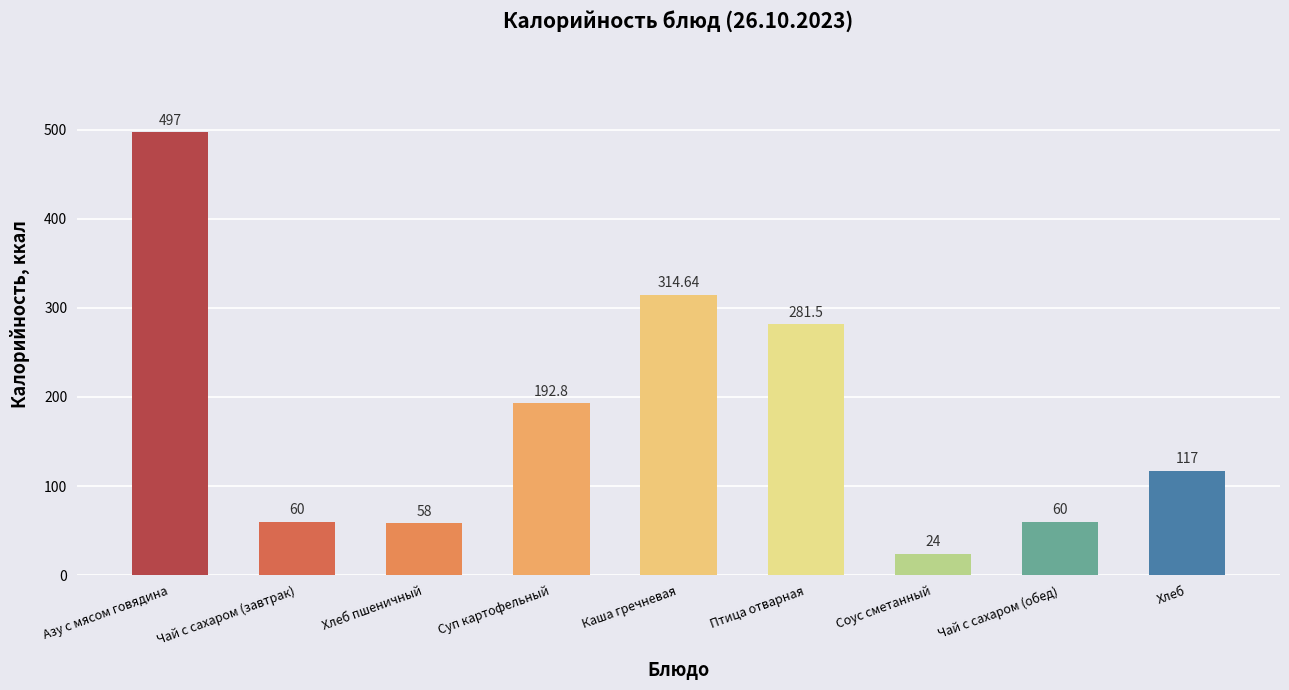

True or false: the data shows 192.8 at Суп картофельный.

True